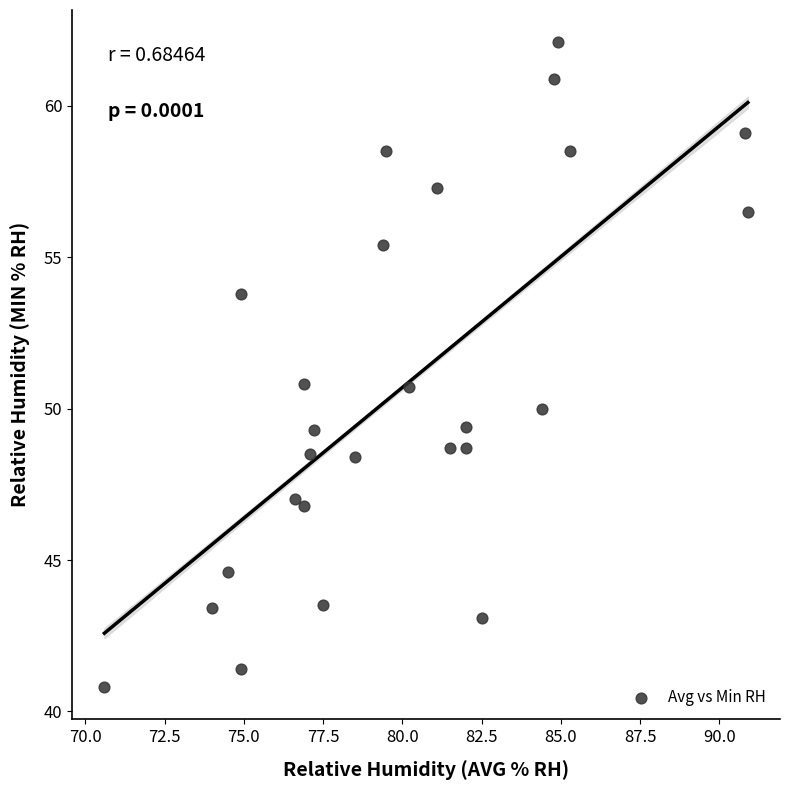

What is the range of X values (max minus min)?

20.3